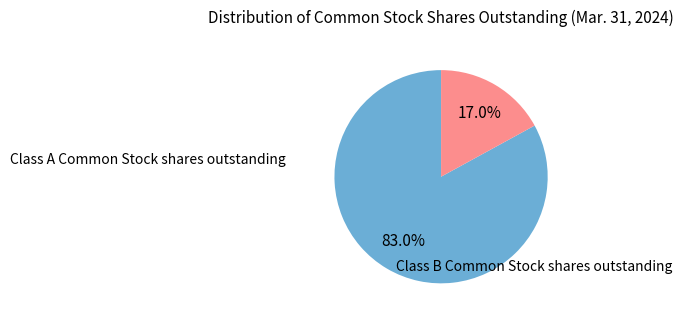

How many slices are in this pie chart?

2